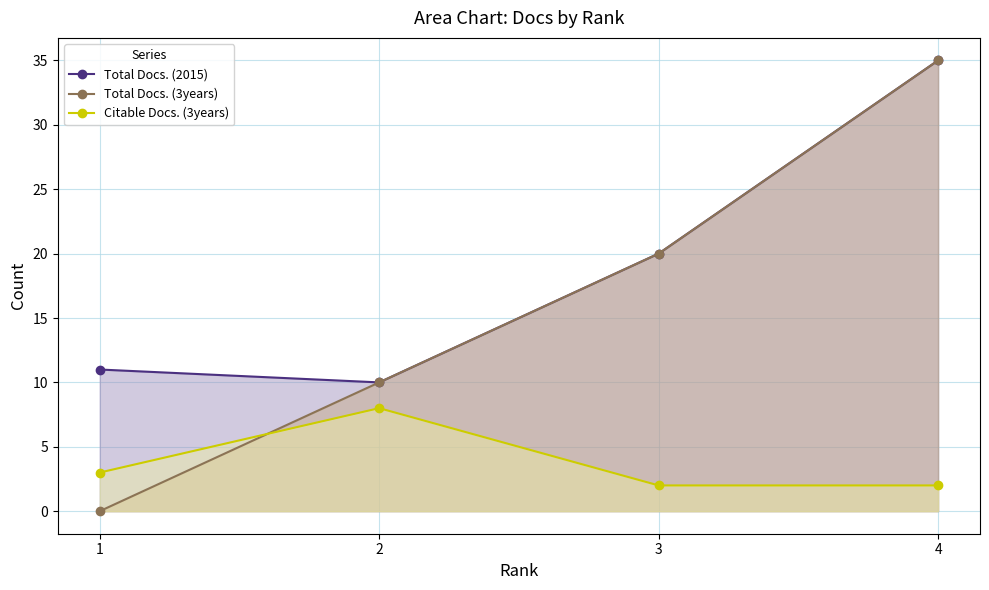

List the labels in order of Total Docs. (2015) value, smallest first.

2, 1, 3, 4